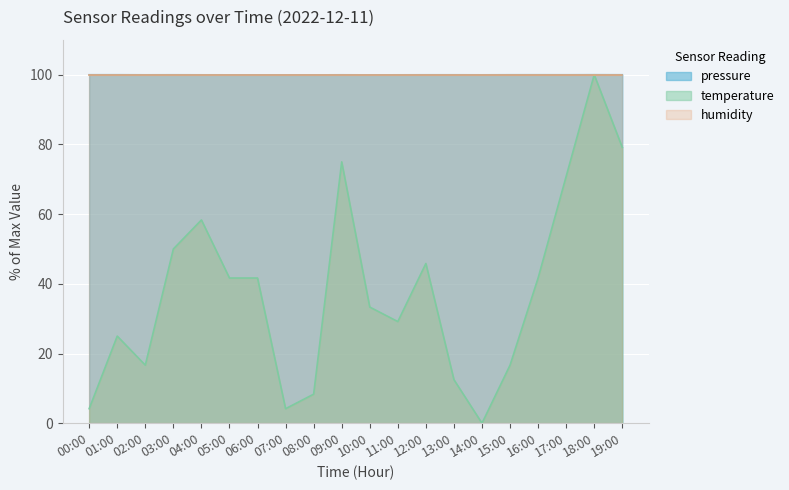

True or false: temperature and pressure cross at least once.

False